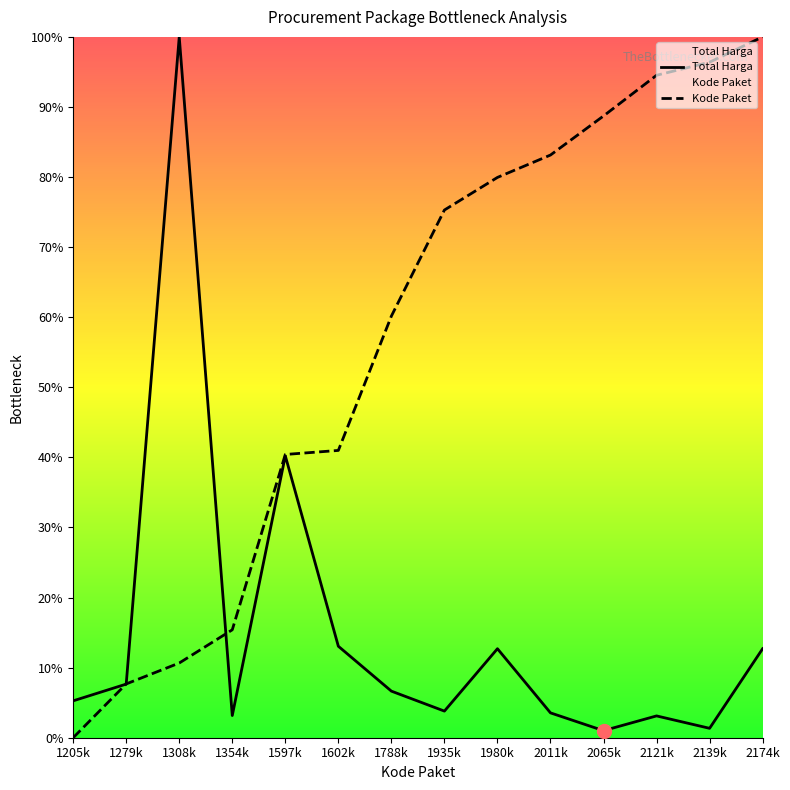

What is the greatest value displayed?

100.0